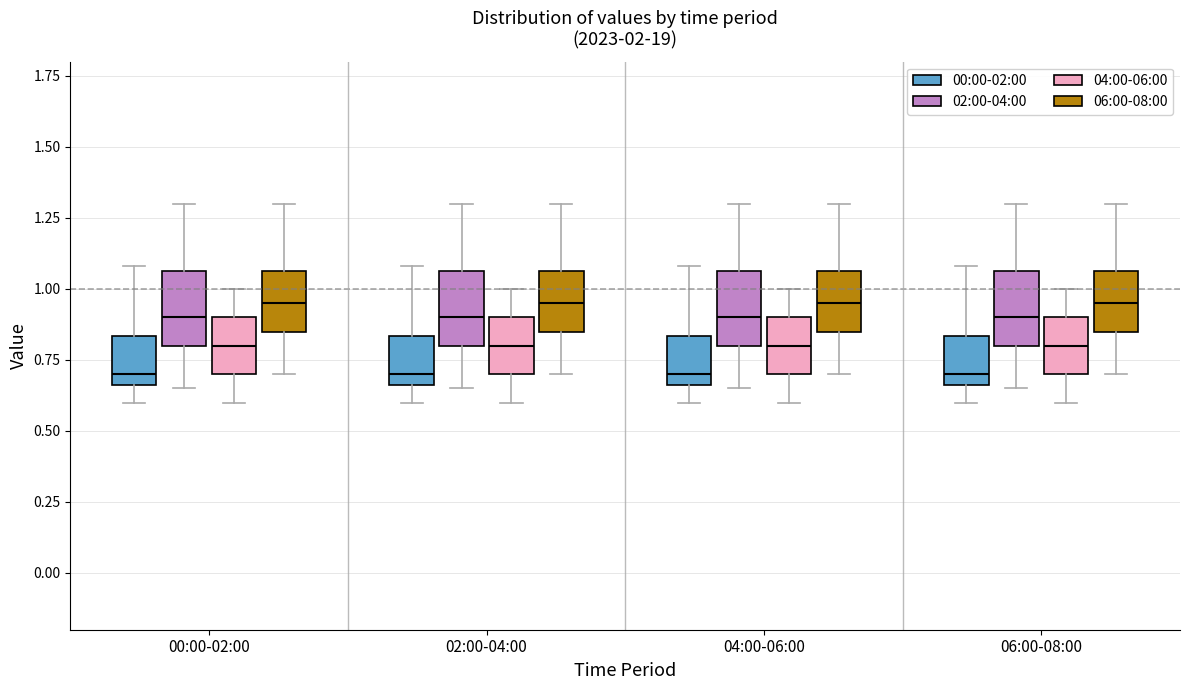

Reading left to right, read every box against the y-axis: the position of its median line, the range the box covers, and the ends of its whiskers. The values are not printed on the chart, so give them approximately, as read against the axis.

00:00-02:00 (00:00-02:00): median 0.70, box 0.65 to 0.85, whiskers 0.60 to 1.10
00:00-02:00 (02:00-04:00): median 0.90, box 0.80 to 1.05, whiskers 0.65 to 1.30
00:00-02:00 (04:00-06:00): median 0.80, box 0.70 to 0.90, whiskers 0.60 to 1.00
00:00-02:00 (06:00-08:00): median 0.95, box 0.85 to 1.05, whiskers 0.70 to 1.30
02:00-04:00 (00:00-02:00): median 0.70, box 0.65 to 0.85, whiskers 0.60 to 1.10
02:00-04:00 (02:00-04:00): median 0.90, box 0.80 to 1.05, whiskers 0.65 to 1.30
02:00-04:00 (04:00-06:00): median 0.80, box 0.70 to 0.90, whiskers 0.60 to 1.00
02:00-04:00 (06:00-08:00): median 0.95, box 0.85 to 1.05, whiskers 0.70 to 1.30
04:00-06:00 (00:00-02:00): median 0.70, box 0.65 to 0.85, whiskers 0.60 to 1.10
04:00-06:00 (02:00-04:00): median 0.90, box 0.80 to 1.05, whiskers 0.65 to 1.30
04:00-06:00 (04:00-06:00): median 0.80, box 0.70 to 0.90, whiskers 0.60 to 1.00
04:00-06:00 (06:00-08:00): median 0.95, box 0.85 to 1.05, whiskers 0.70 to 1.30
06:00-08:00 (00:00-02:00): median 0.70, box 0.65 to 0.85, whiskers 0.60 to 1.10
06:00-08:00 (02:00-04:00): median 0.90, box 0.80 to 1.05, whiskers 0.65 to 1.30
06:00-08:00 (04:00-06:00): median 0.80, box 0.70 to 0.90, whiskers 0.60 to 1.00
06:00-08:00 (06:00-08:00): median 0.95, box 0.85 to 1.05, whiskers 0.70 to 1.30